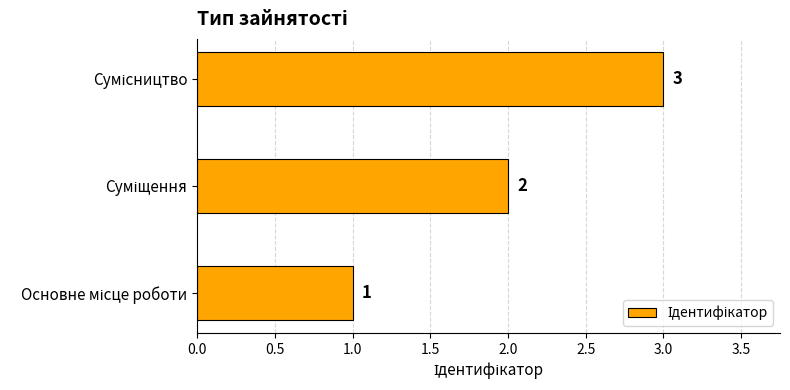

What is the sum of all values?

6